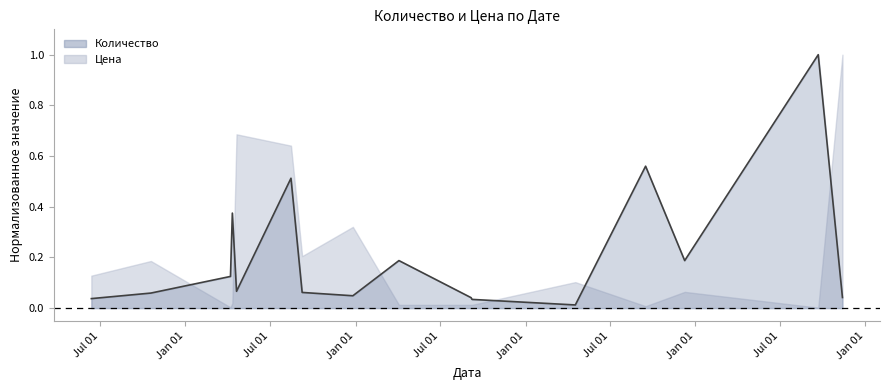

Does the chart display data point markers on the line(s)?

No